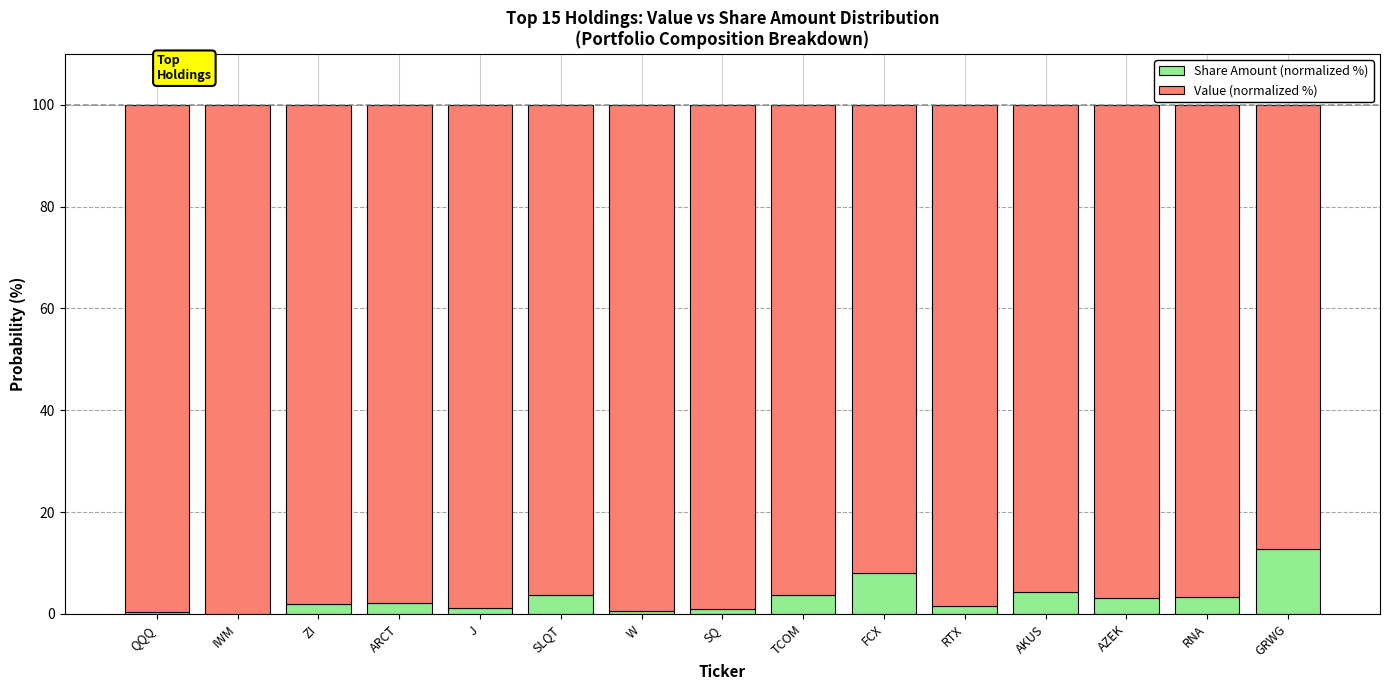

The Share Amount (normalized %) series shows 4.5 at FCX. True or false?

False